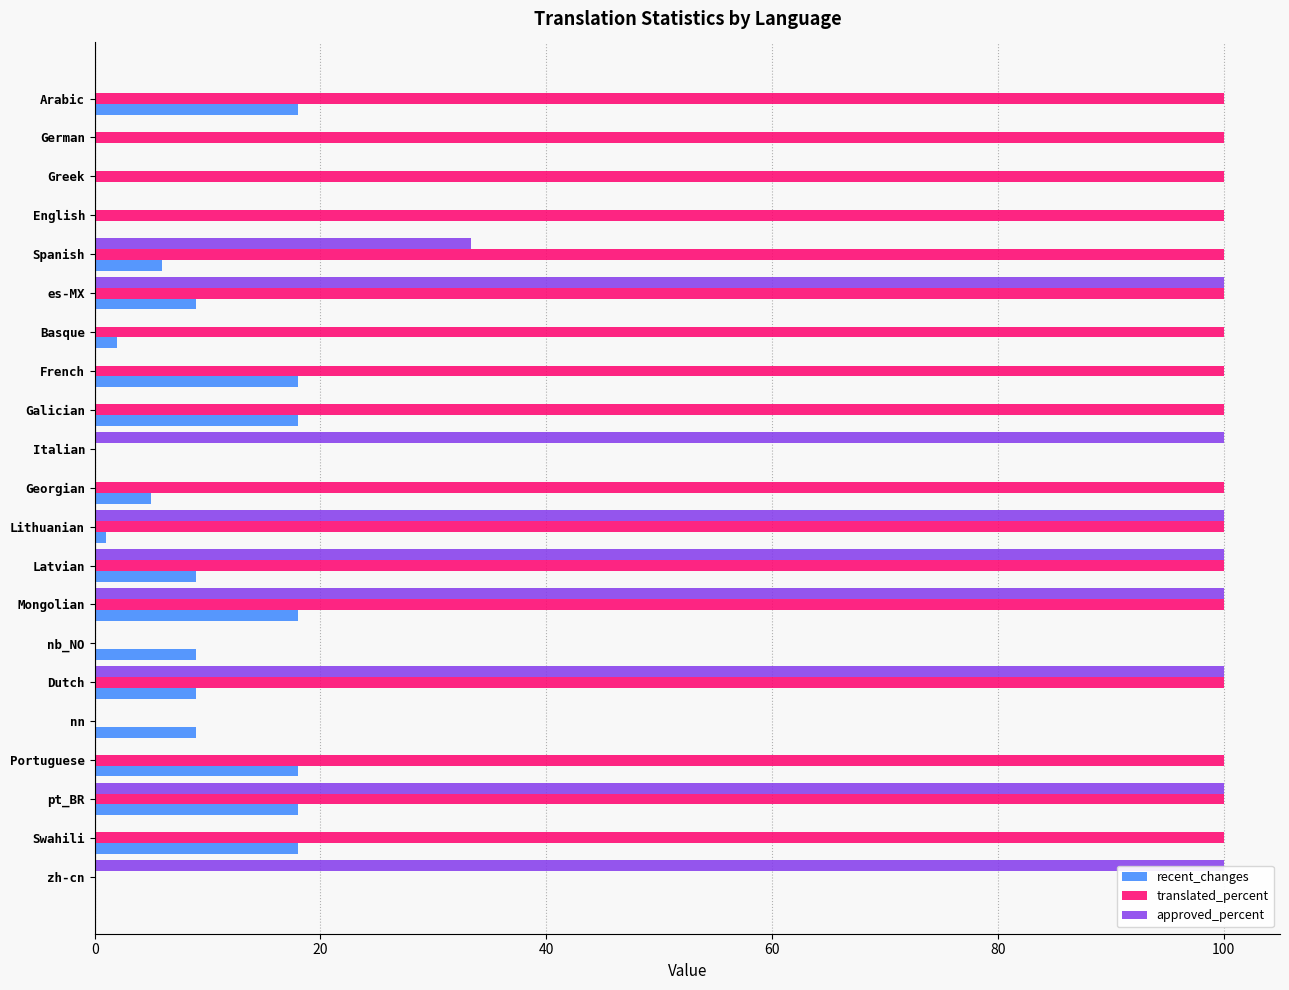

Between English and nn, which series saw the biggest shift?

translated_percent